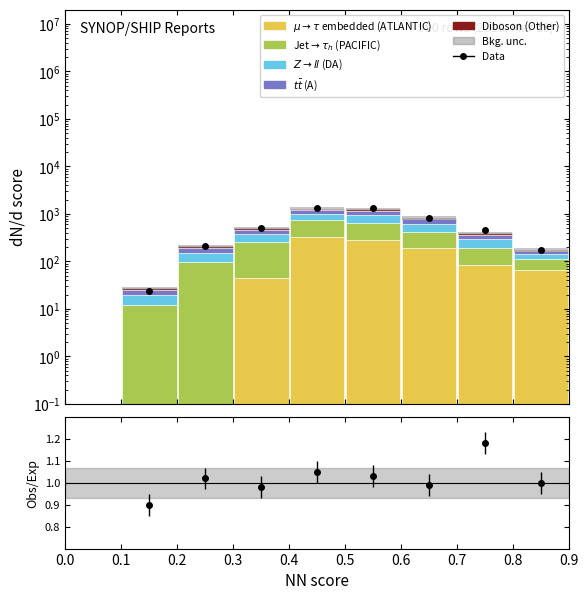

At which category is the sum across all series the highest?

0.4